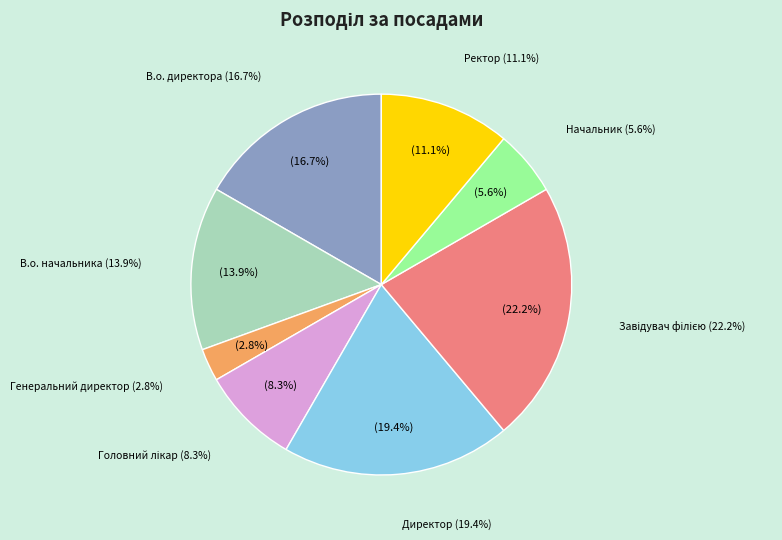

Is В.о. директора the majority of the pie?

No